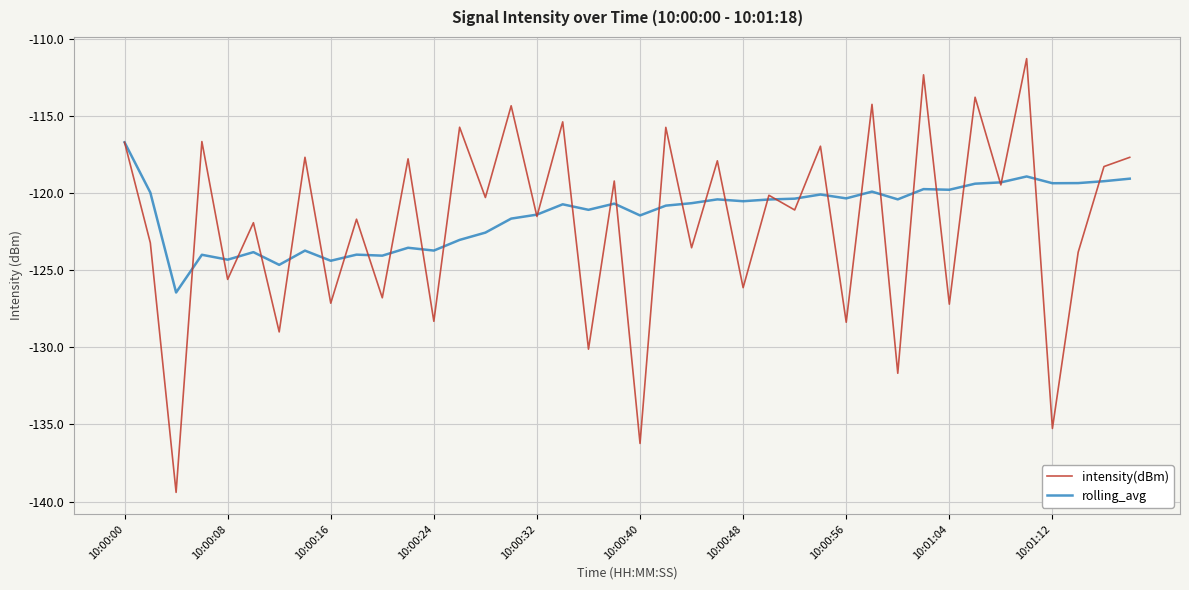

Does the chart display data point markers on the line(s)?

No